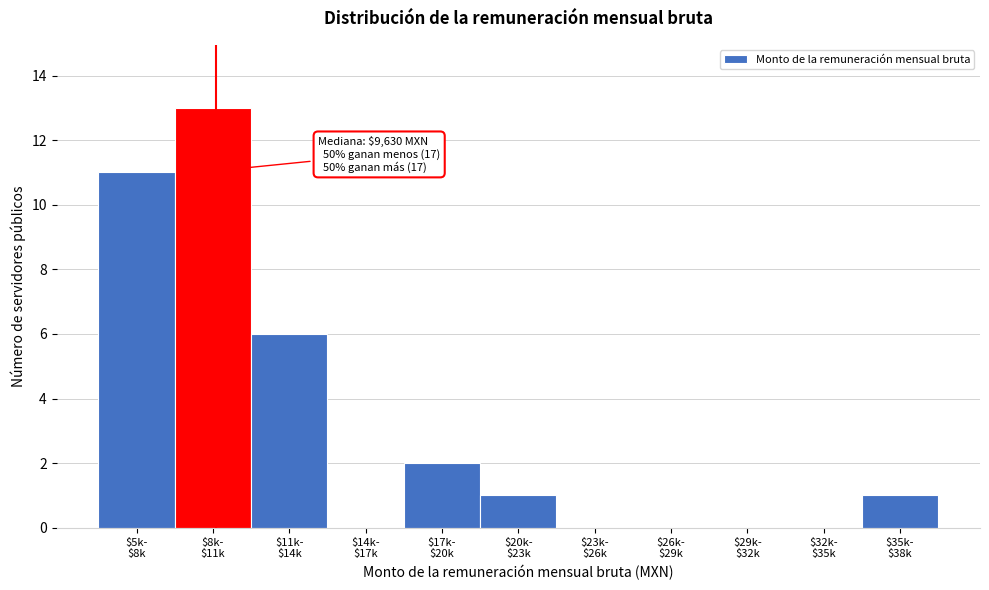

What is the maximum value shown in the chart?

13